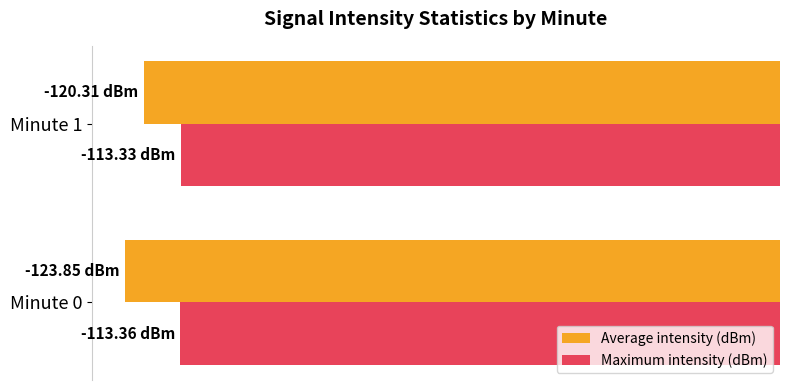

Which series has the largest range (max minus min)?

Average intensity (dBm)